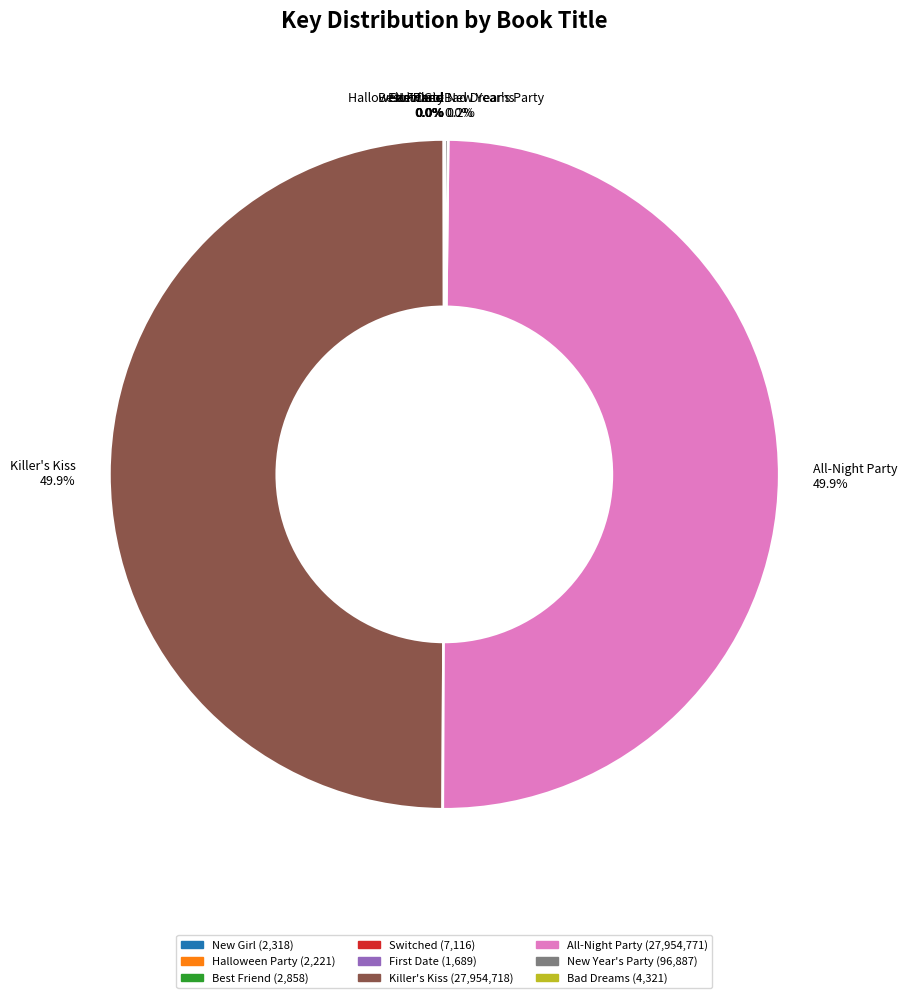

Which has a higher value, Best Friend or Killer's Kiss?

Killer's Kiss